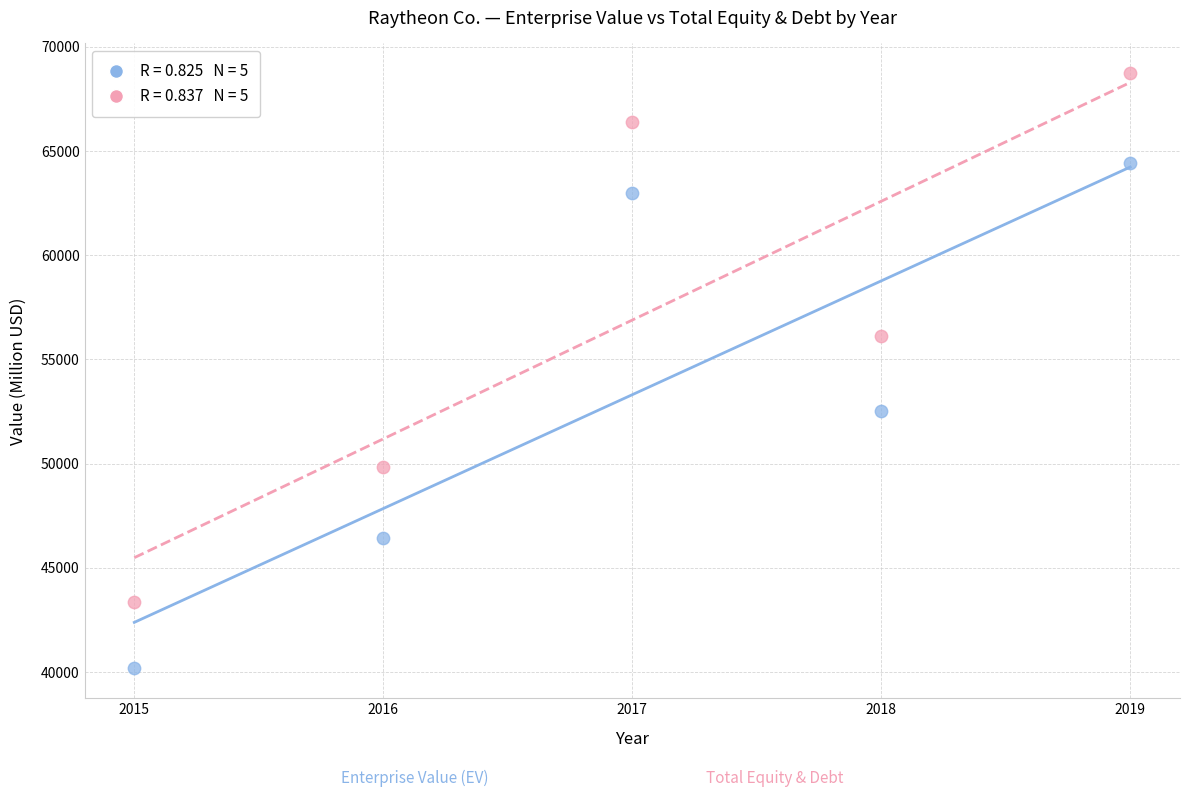

Across all data points, what is the range of X values (max minus min)?

4